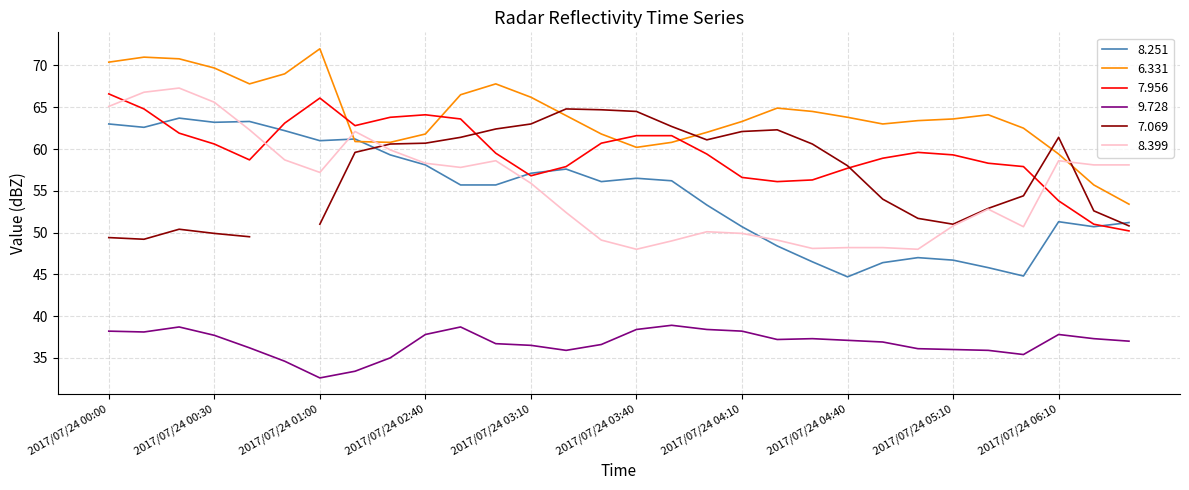

What position from the right is 2017/07/24 04:30?

10